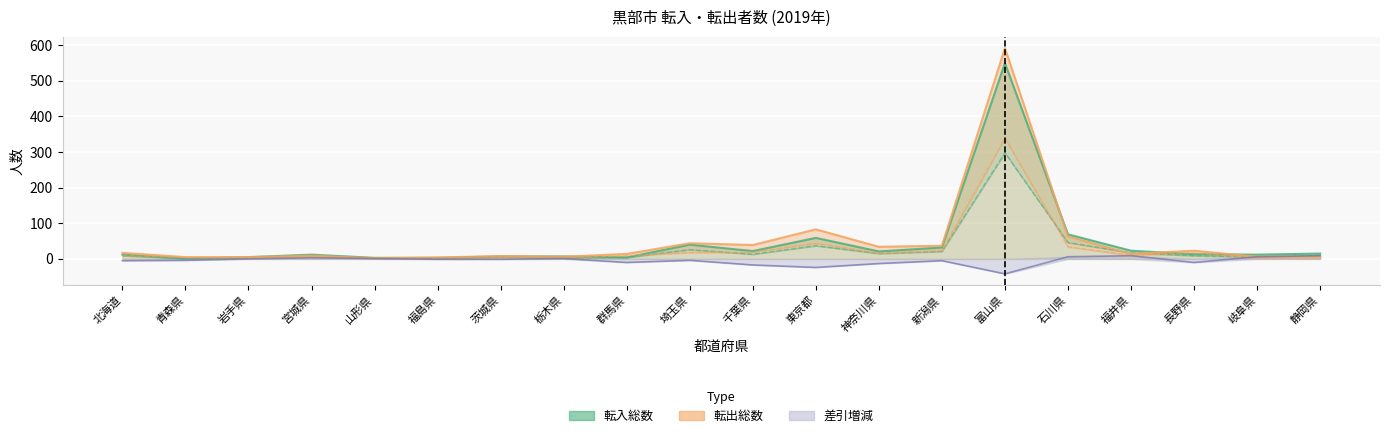

True or false: 転入女 and 転出総数 intersect in this chart.

False